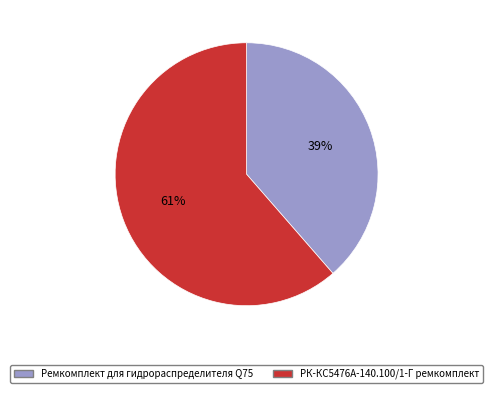

Which category has the biggest portion of the pie?

РК-КС5476А-140.100/1-Г ремкомплект